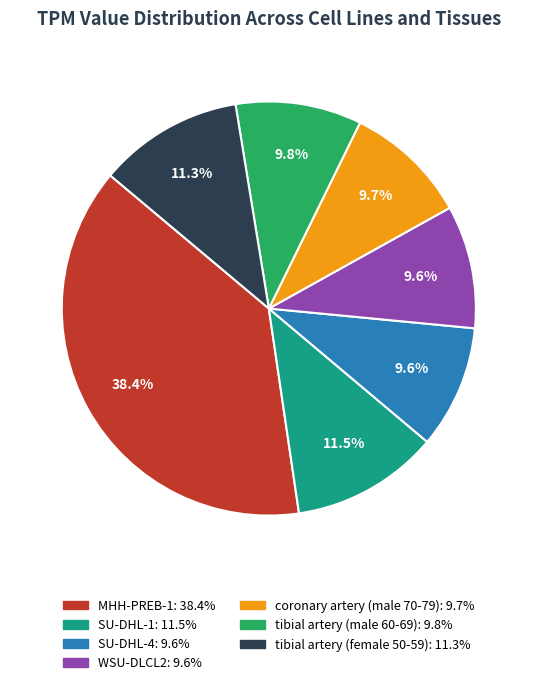

To the nearest percent, what percentage of the pie is WSU-DLCL2?

10%